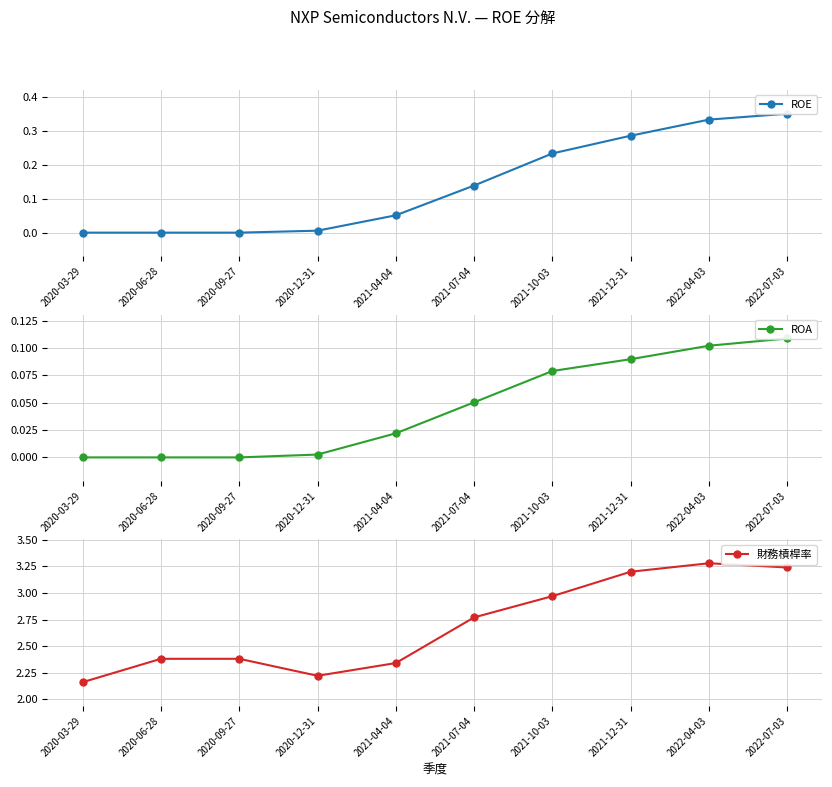

Which label corresponds to the largest value in the chart?

2022-04-03